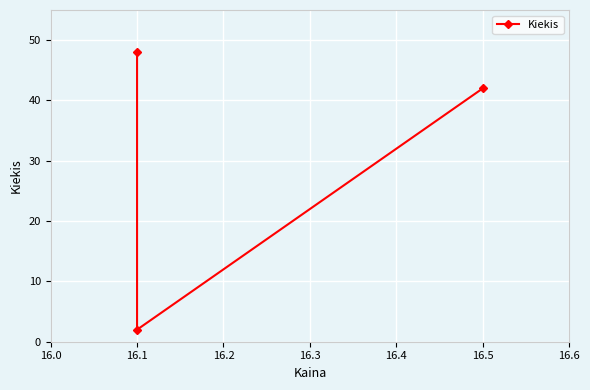

How many categories are shown in the chart?

3